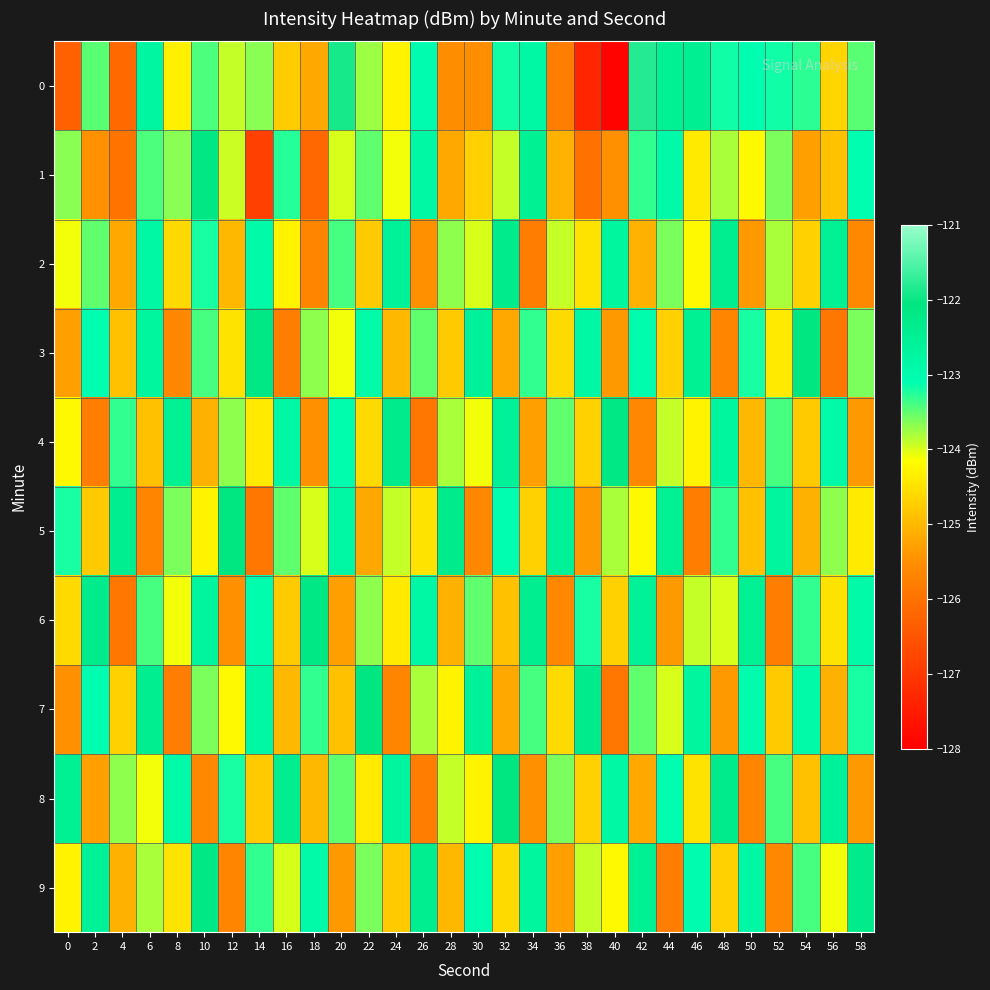

Which has a higher value, 18 or 44?

44